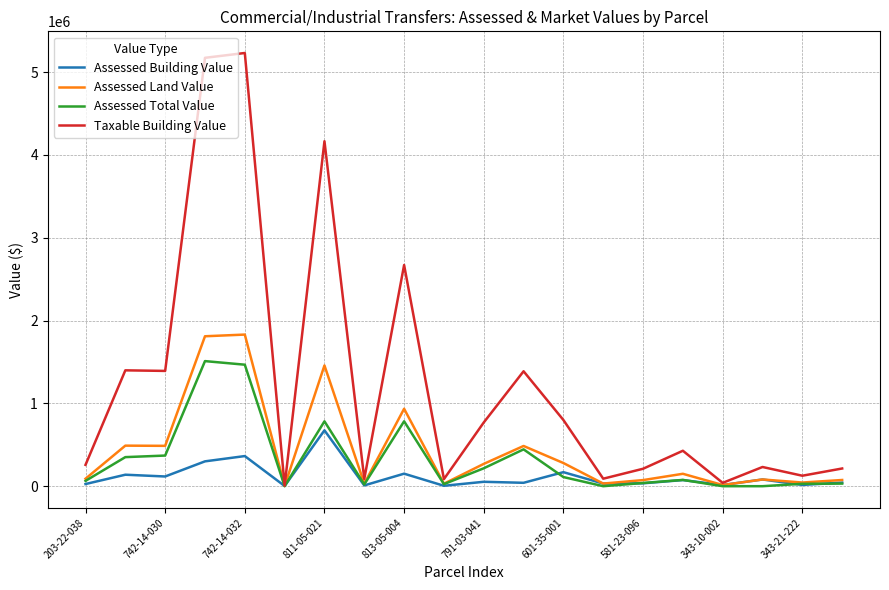

Which series has the largest range (max minus min)?

Taxable Building Value